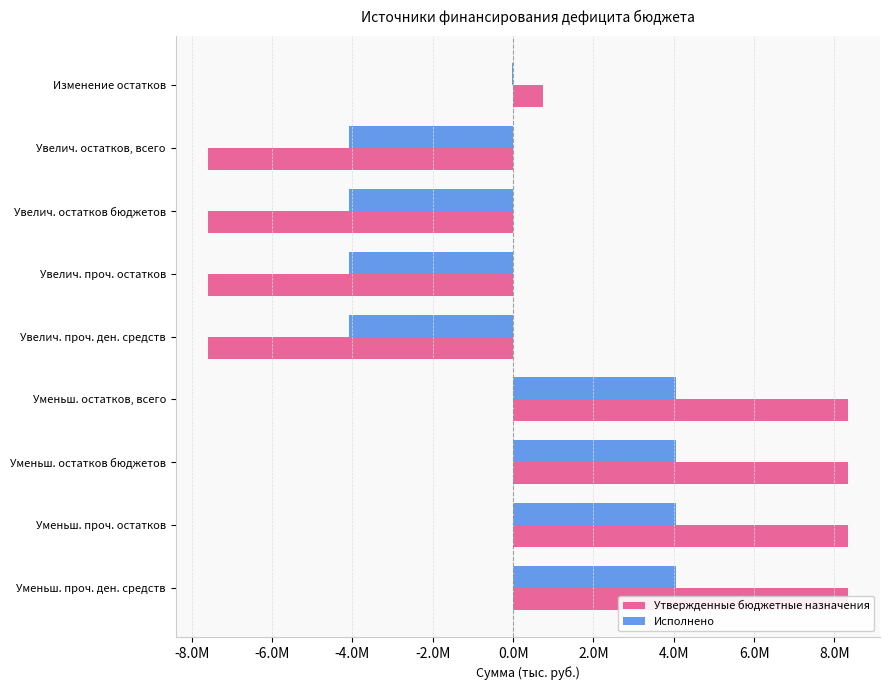

Rank the series at Увелич. проч. остатков from lowest to highest value.

Утвержденные бюджетные назначения, Исполнено